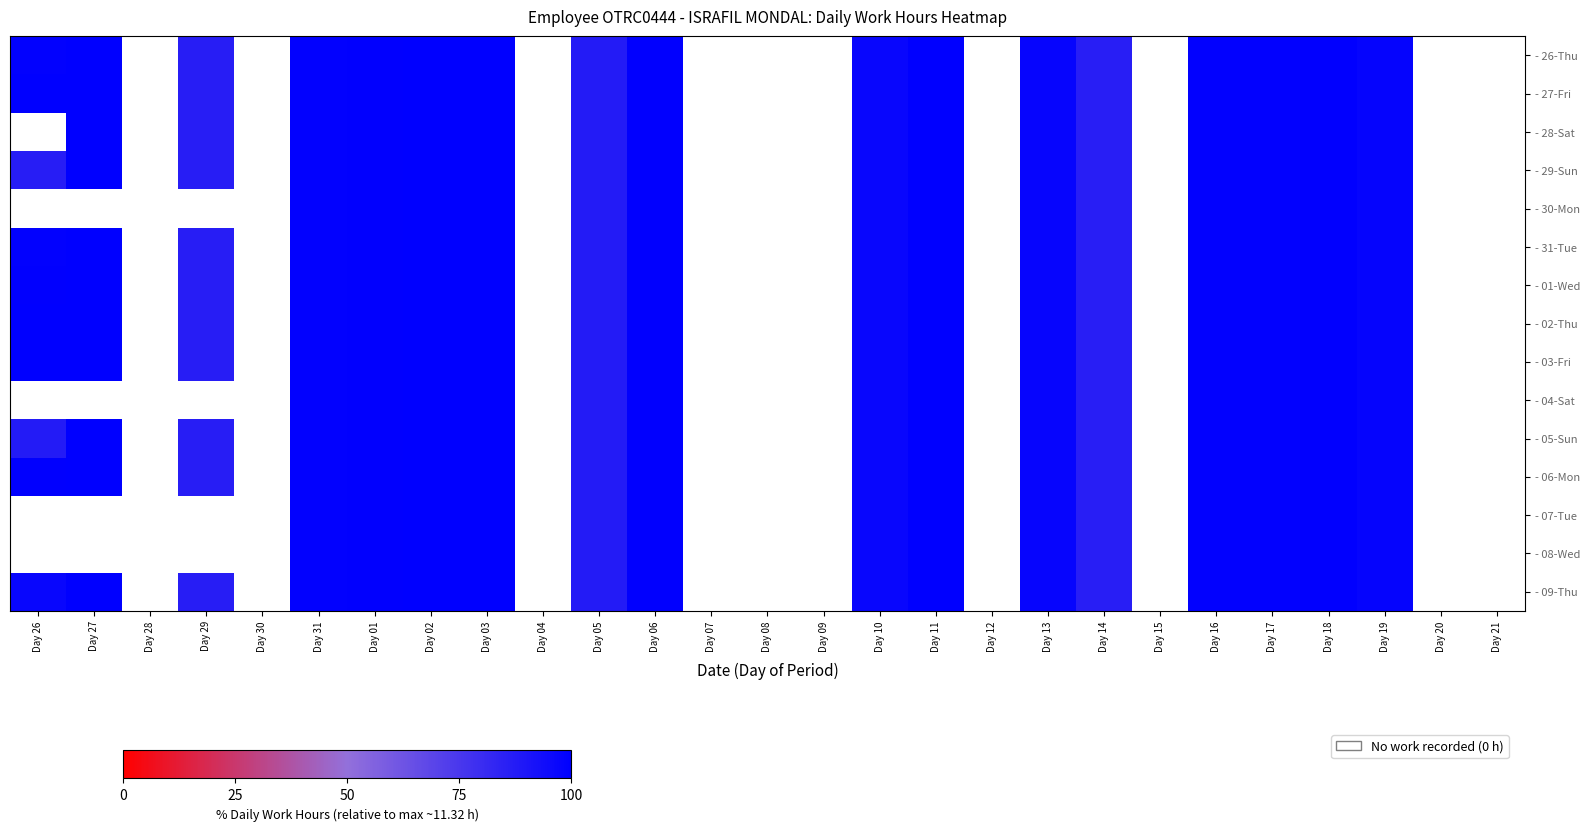

At which category is the sum across all series the highest?

Day 11